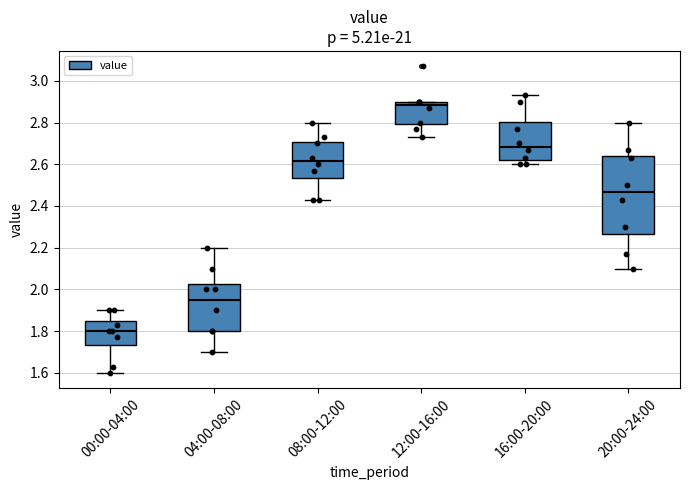

Reading left to right, transcribe this box plot: for each box, give where its median line is, the range the box spans, and where its two whiskers end, as read against the y-axis. The values are not printed on the chart, so give them approximately, as read against the axis.

00:00-04:00: median 1.80, box 1.74 to 1.84, whiskers 1.60 to 1.90
04:00-08:00: median 1.96, box 1.80 to 2.02, whiskers 1.70 to 2.20
08:00-12:00: median 2.62, box 2.54 to 2.70, whiskers 2.44 to 2.80
12:00-16:00: median 2.88, box 2.80 to 2.90, whiskers 2.74 to 2.90
16:00-20:00: median 2.68, box 2.62 to 2.80, whiskers 2.60 to 2.94
20:00-24:00: median 2.46, box 2.26 to 2.64, whiskers 2.10 to 2.80